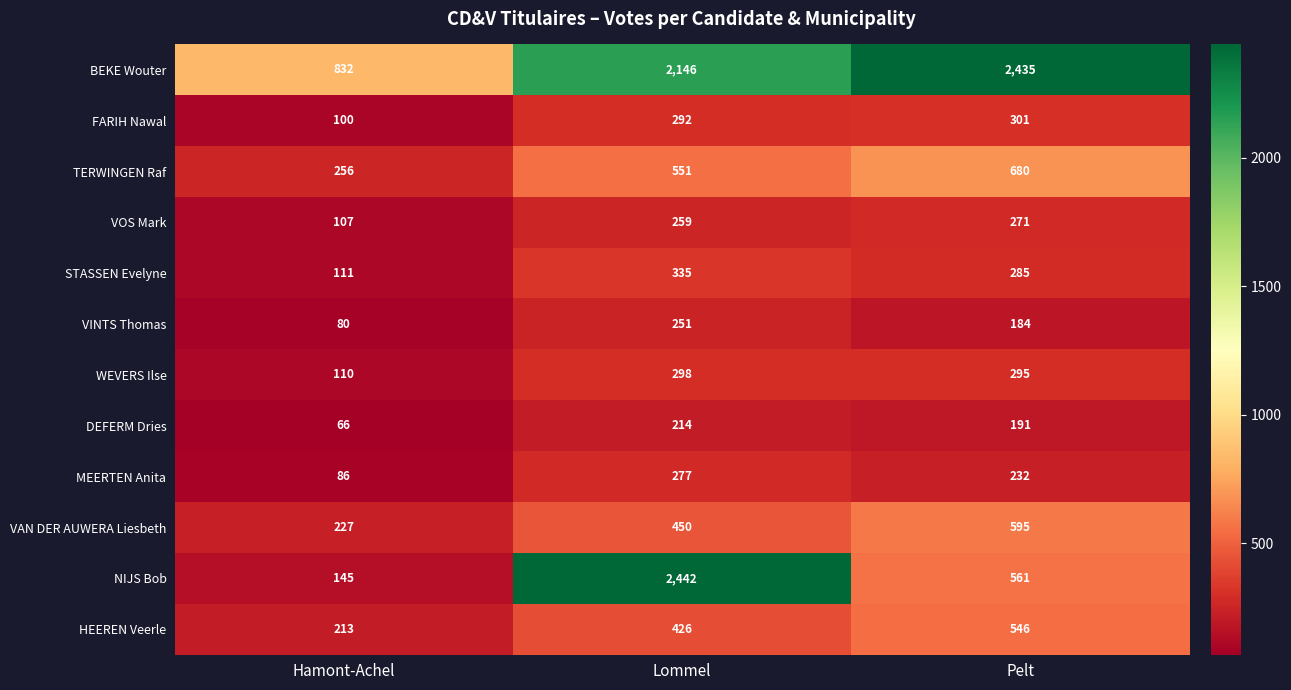

Rank the series by their maximum value, from lowest to highest.

DEFERM Dries, VINTS Thomas, VOS Mark, MEERTEN Anita, WEVERS Ilse, FARIH Nawal, STASSEN Evelyne, HEEREN Veerle, VAN DER AUWERA Liesbeth, TERWINGEN Raf, BEKE Wouter, NIJS Bob